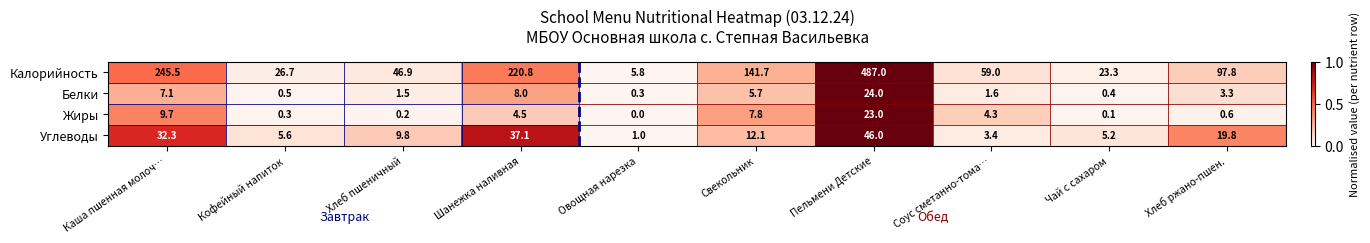

What is the spread (max minus min) of values at Чай с сахаром?

23.2